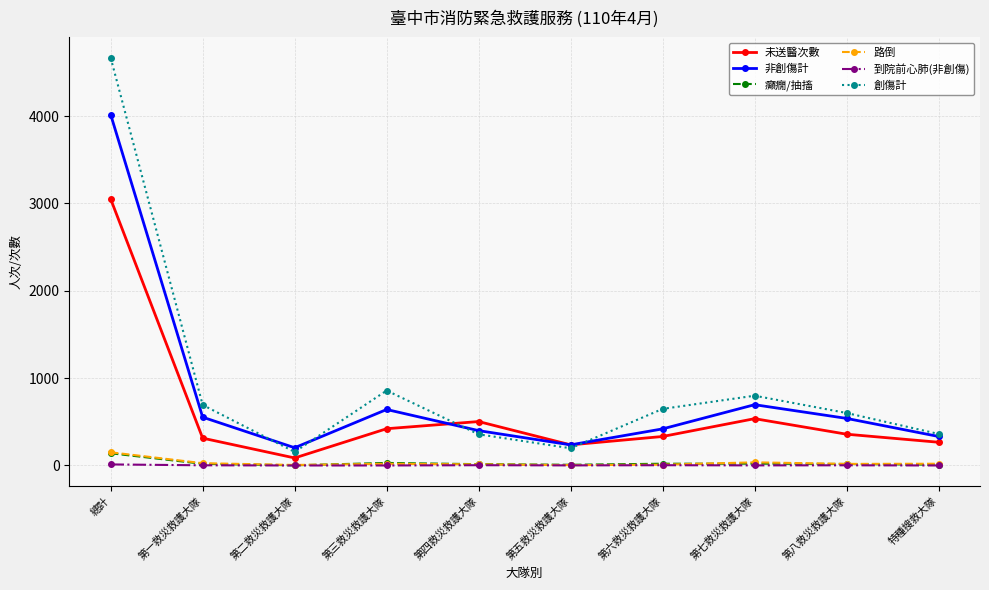

The 路倒 series shows 9 at 第六救災救護大隊. True or false?

True